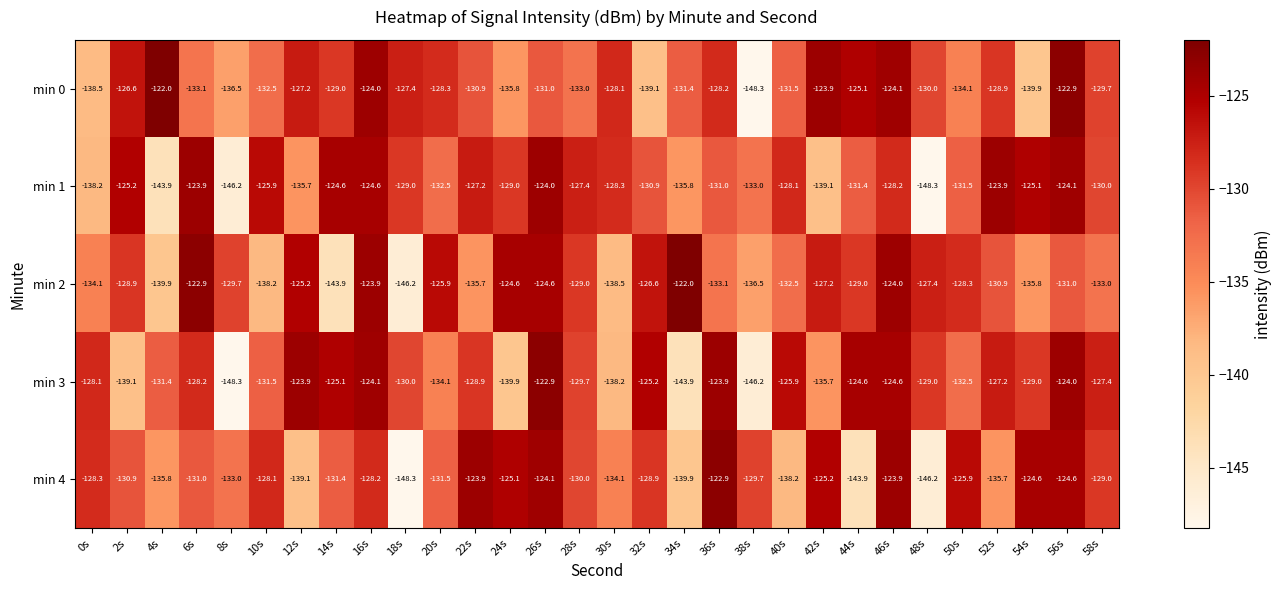

Which series changed the most between 24s and 50s?

min 3